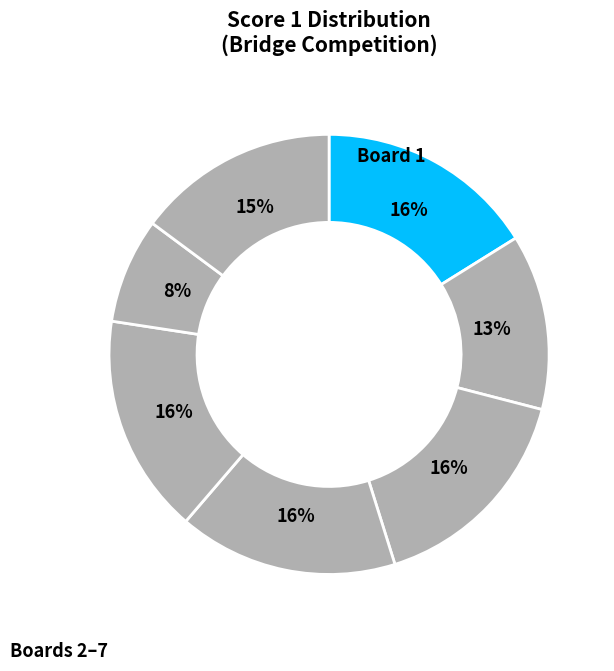

Count the number of slices in the pie.

7